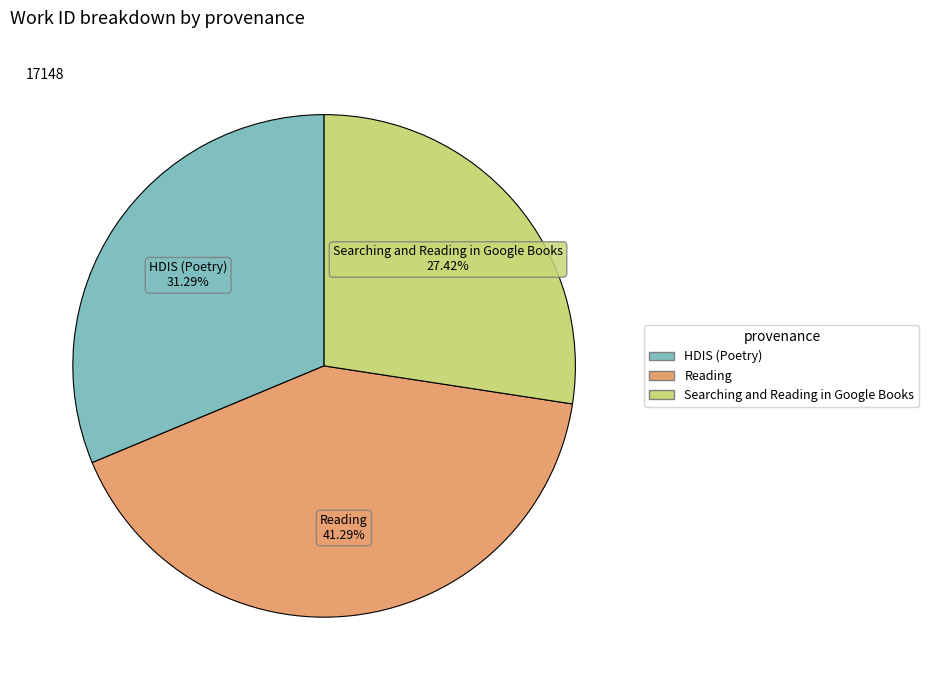

To the nearest percent, what is the difference between the largest and smallest slice percentages?

14%